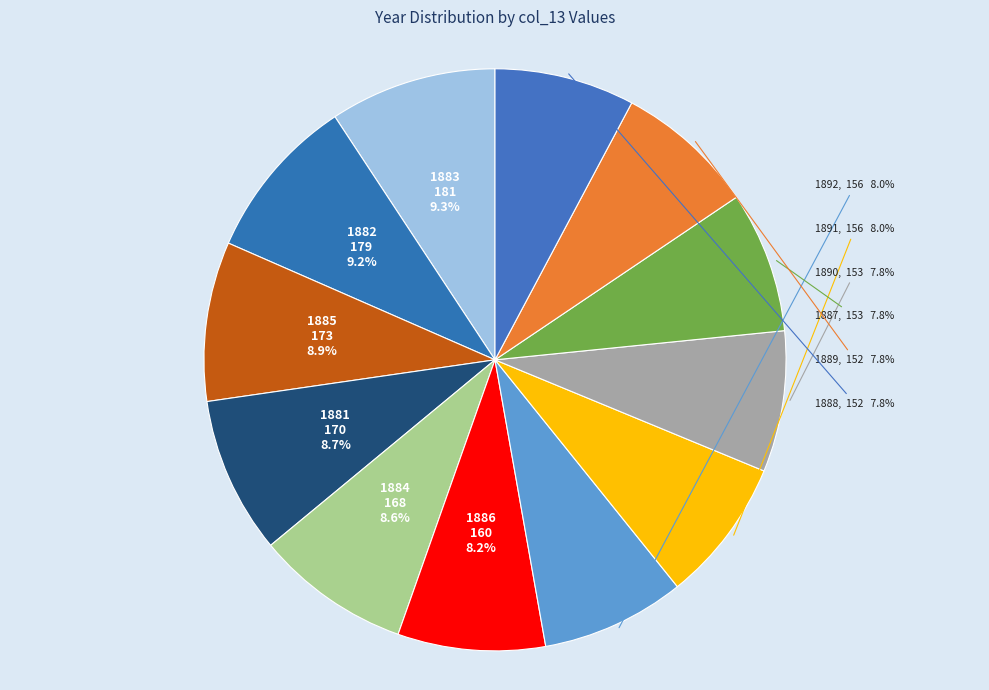

Rank the categories by value from lowest to highest.

1888, 1889, 1887, 1890, 1891, 1892, 1886, 1884, 1881, 1885, 1882, 1883